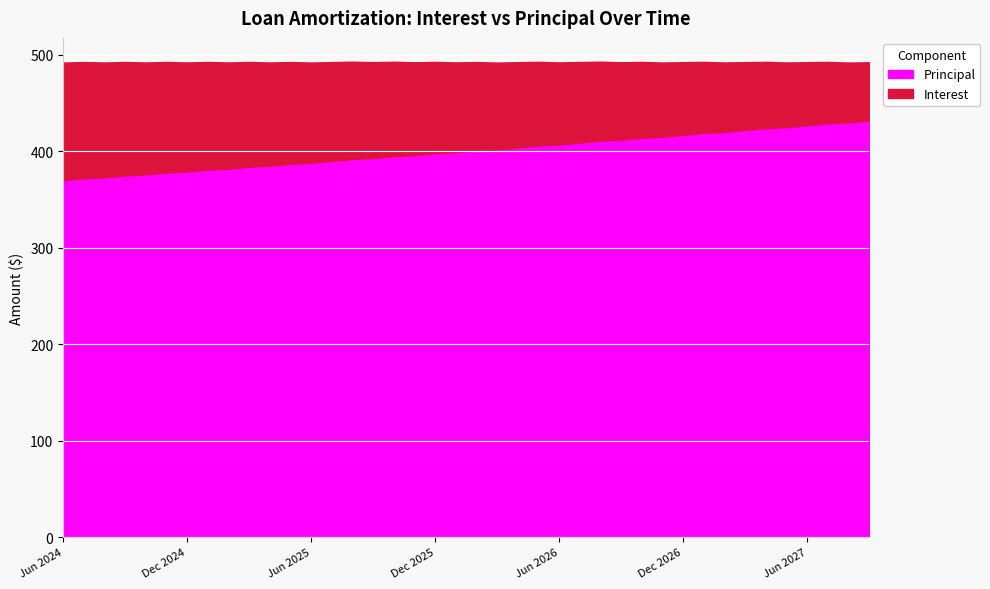

True or false: Interest has more than 0 interior local peaks.

False